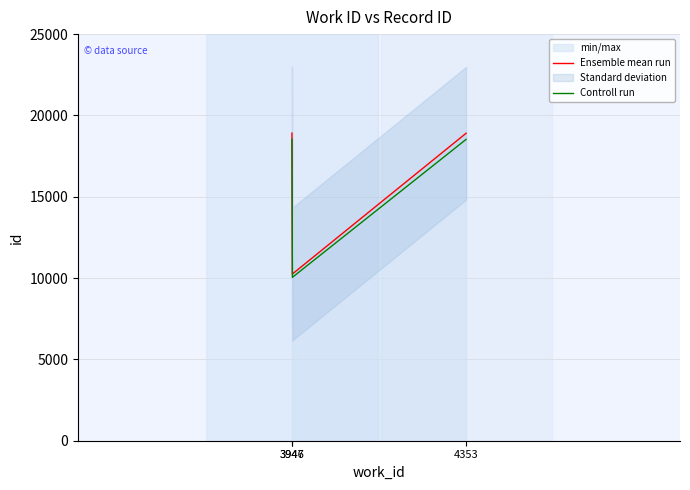

What is the value of the Ensemble mean run point at the 1st from the left?

18913.0